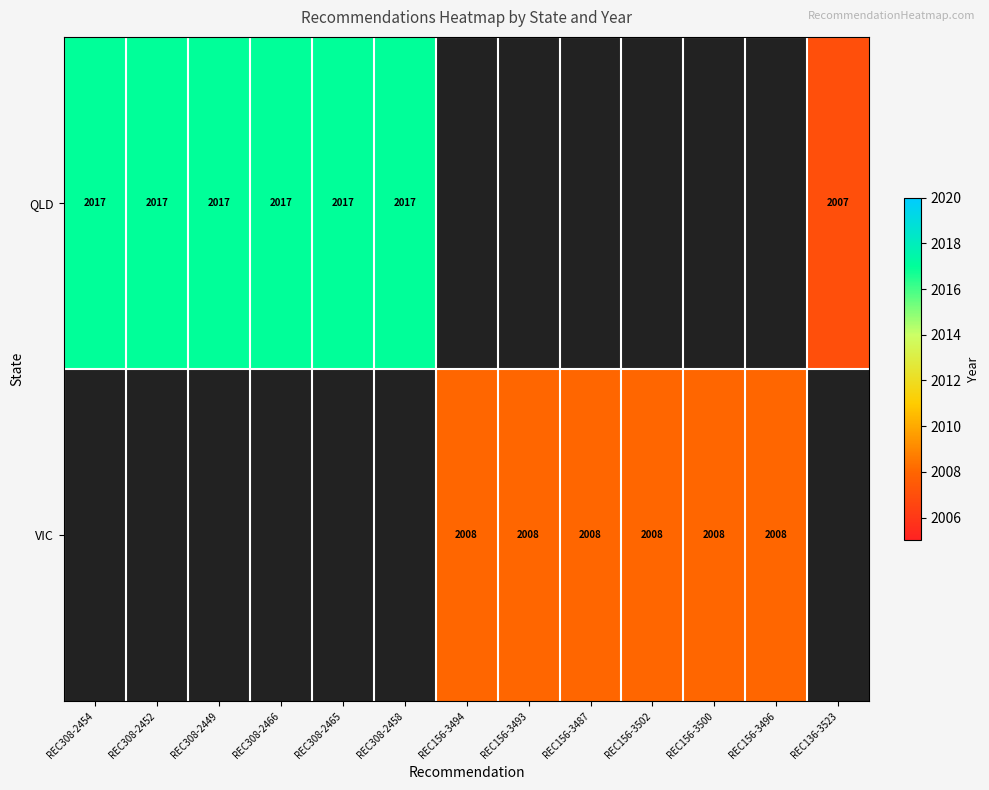

The value of VIC at REC156-3496 is 436. True or false?

False